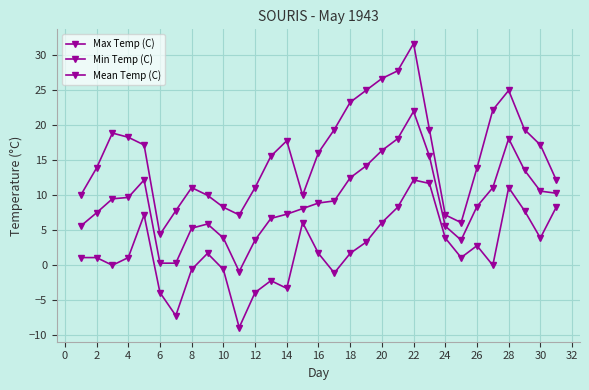

Is this an area chart (filled region under the line)?

No